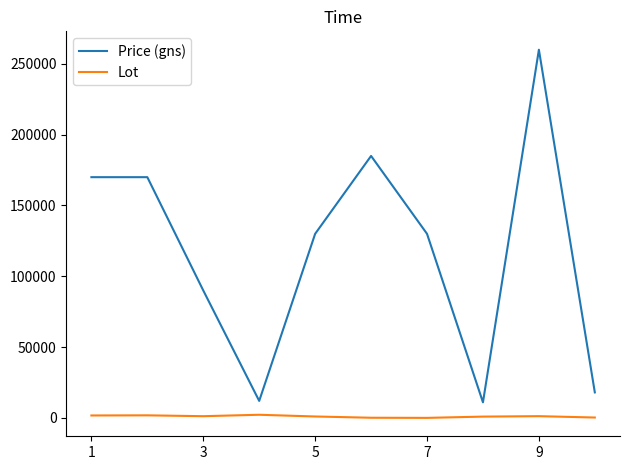

Which series has the largest total across all categories?

Price (gns)